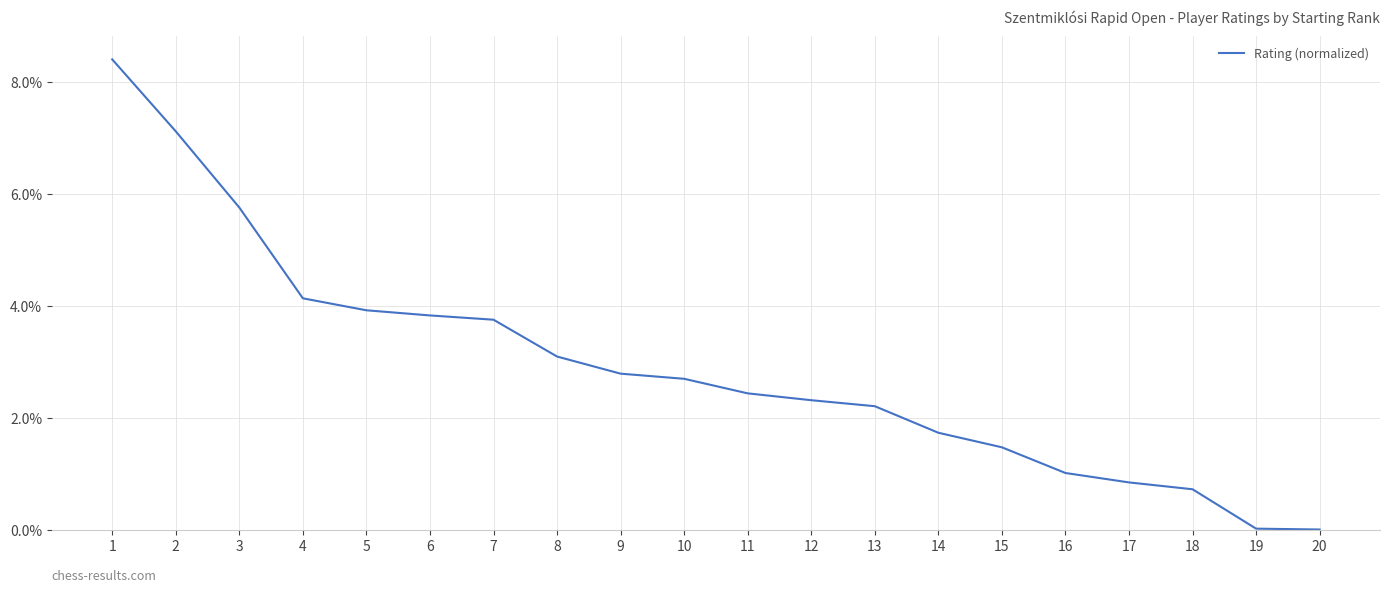

The chart shows a value of 5.8 at 3. True or false?

True